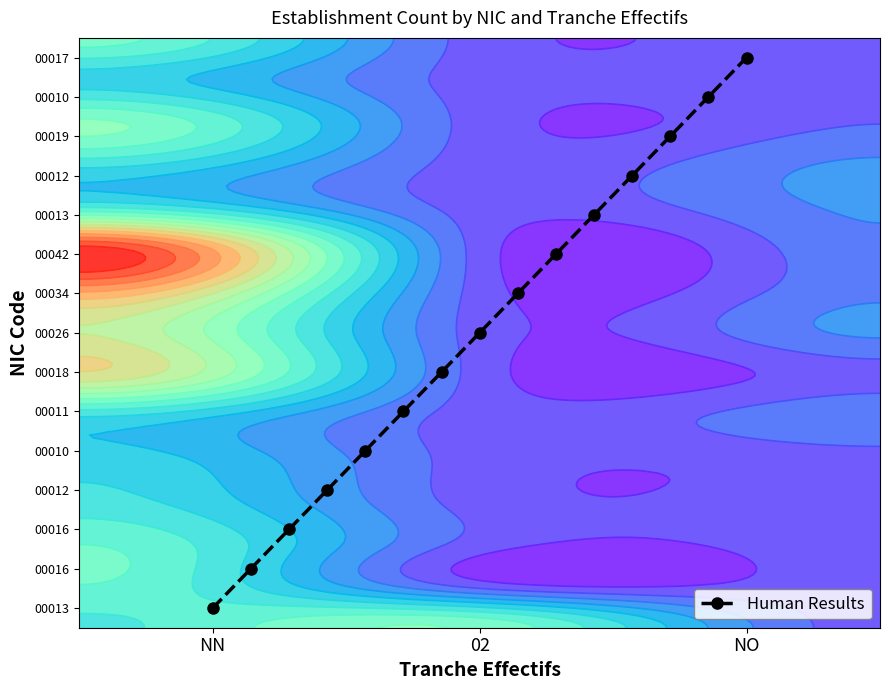

Where is the data nearest to the value 7?

02